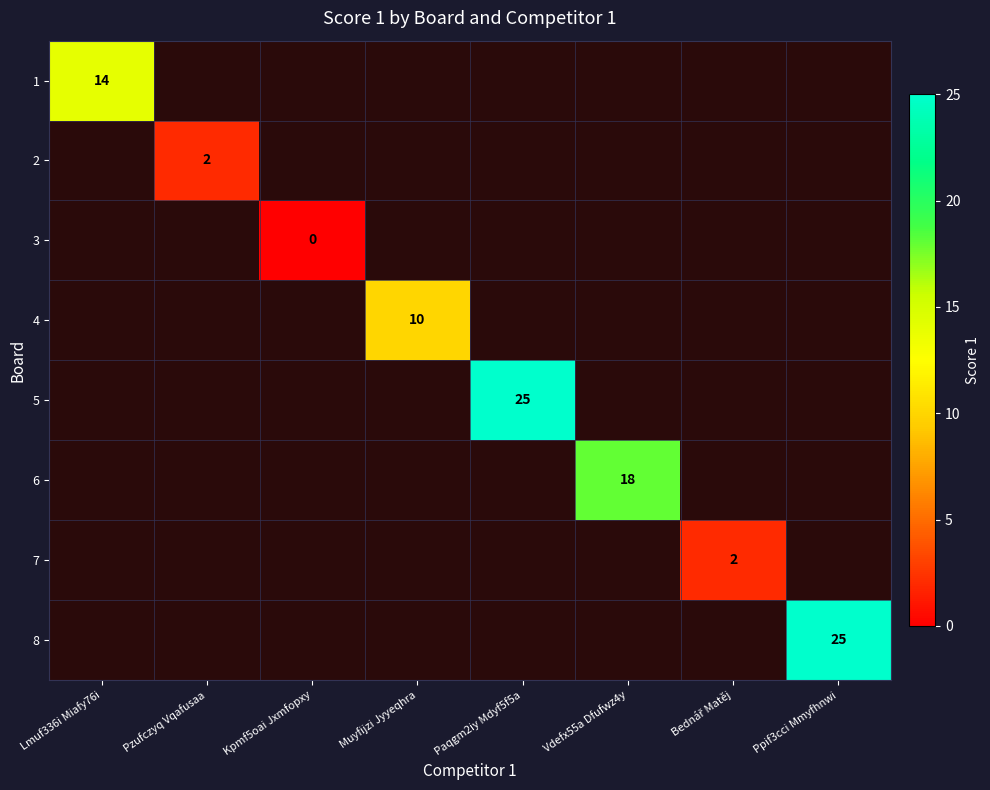

How many data points does each series have?

8